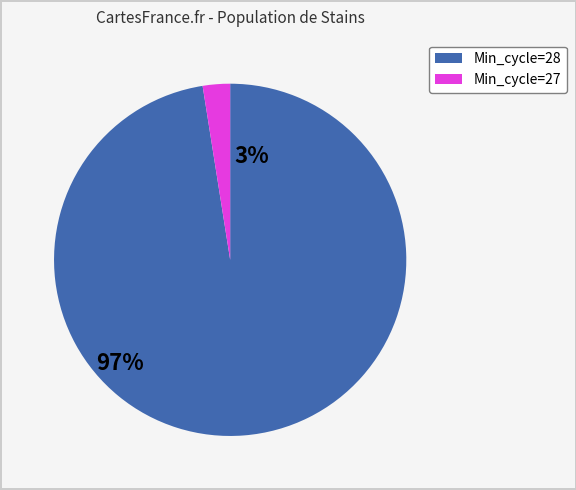

What is the largest slice in the pie chart?

Min_cycle=28